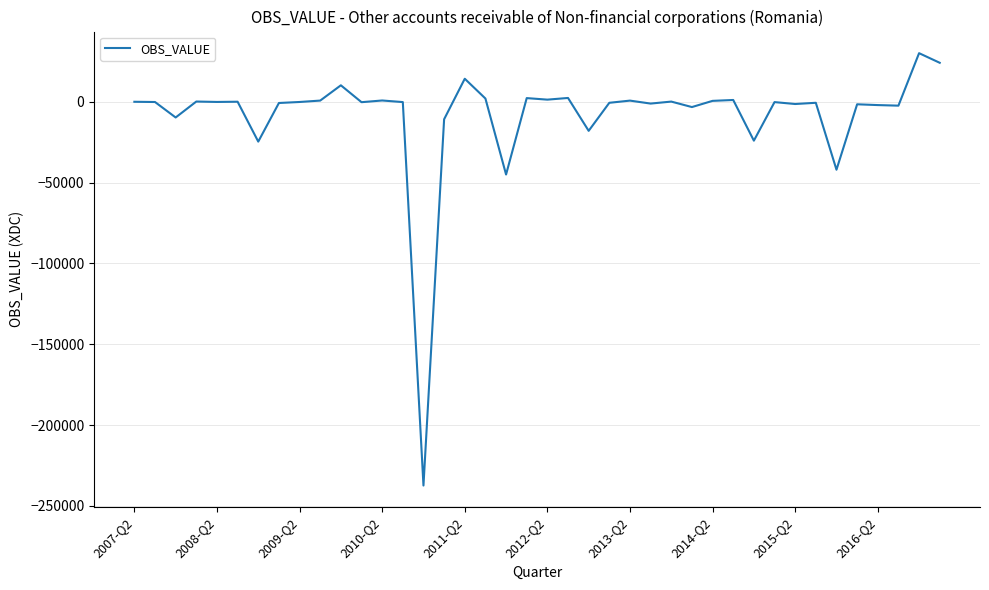

What is the minimum value shown in the chart?

-237467.8